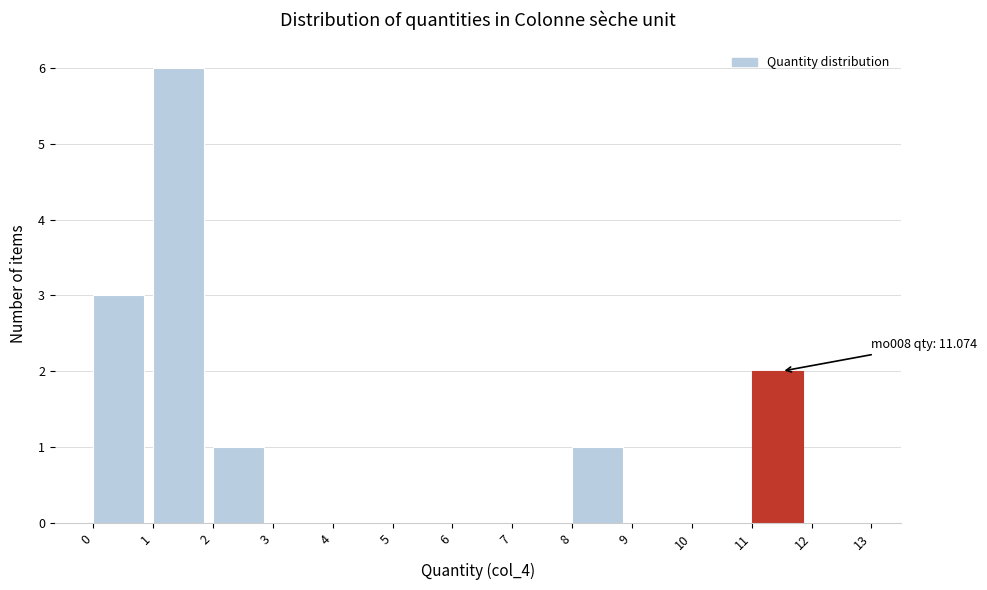

Over which range of the x-axis is the bar tallest?

1 to 2